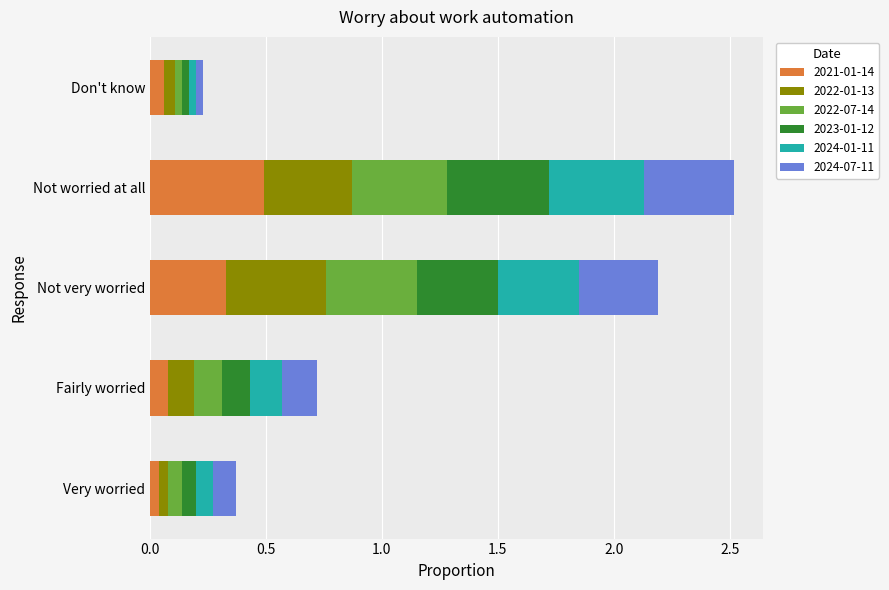

What is the maximum value for 2021-01-14?

0.5